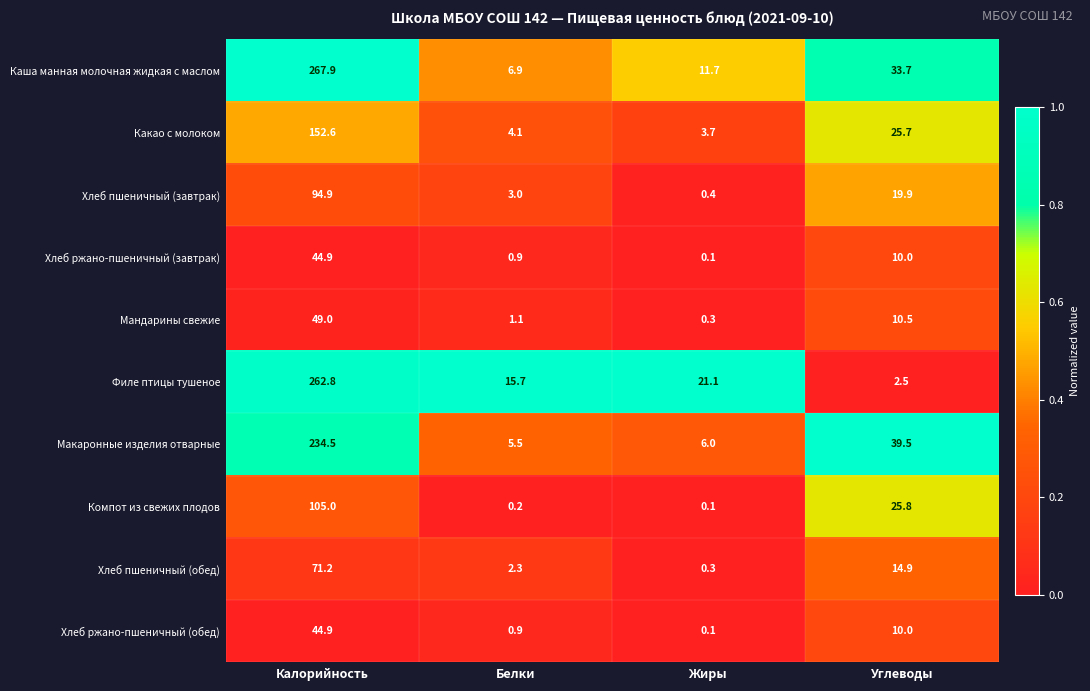

What is the difference between the second highest and minimum values in the Компот из свежих плодов series?

25.7